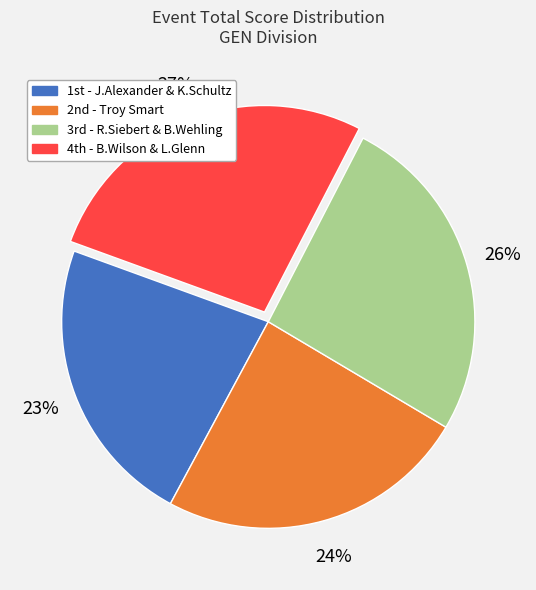

To the nearest percent, what is the difference between the largest and smallest slice percentages?

4%